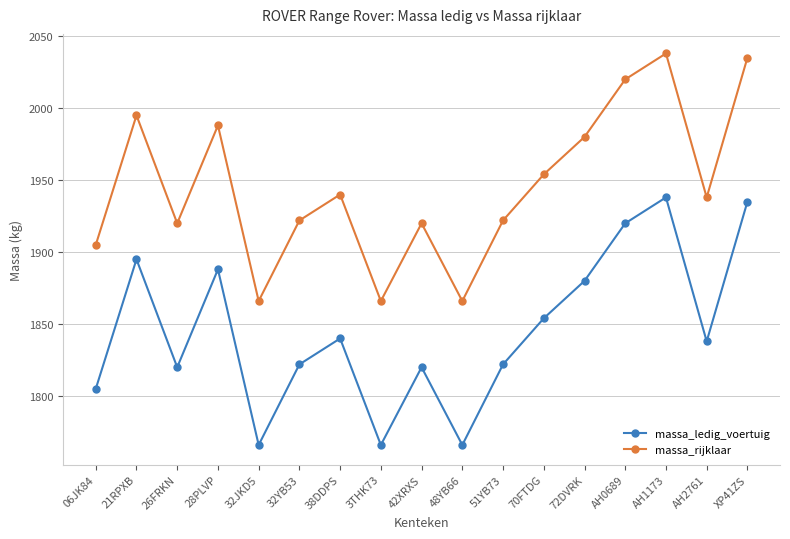

List the series in order of their peak value, highest first.

massa_rijklaar, massa_ledig_voertuig